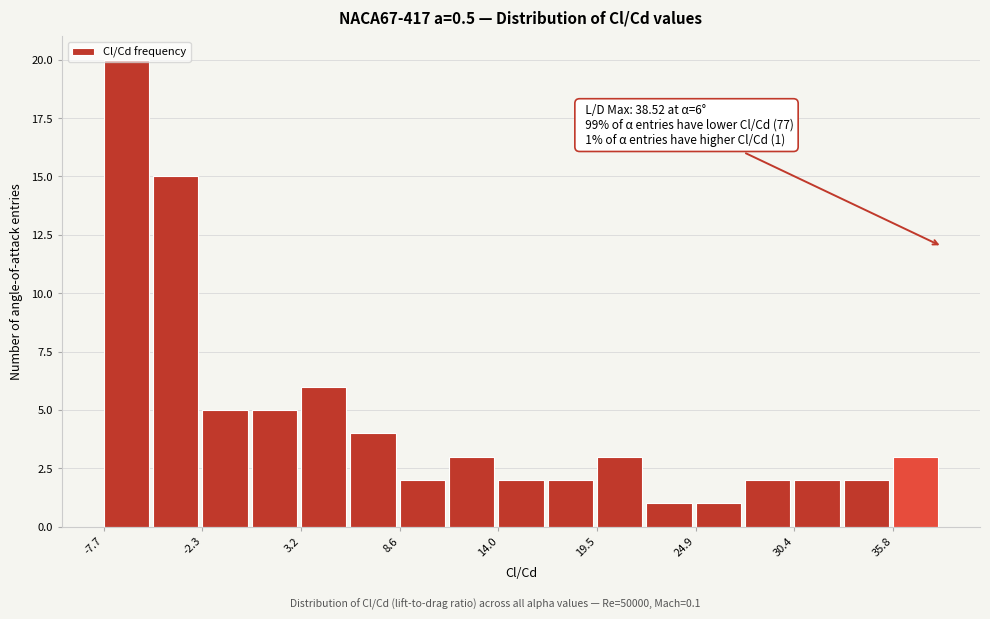

Around what value on the x-axis is the tallest bar? Give the approximate position of its centre, as read against the axis.

-6